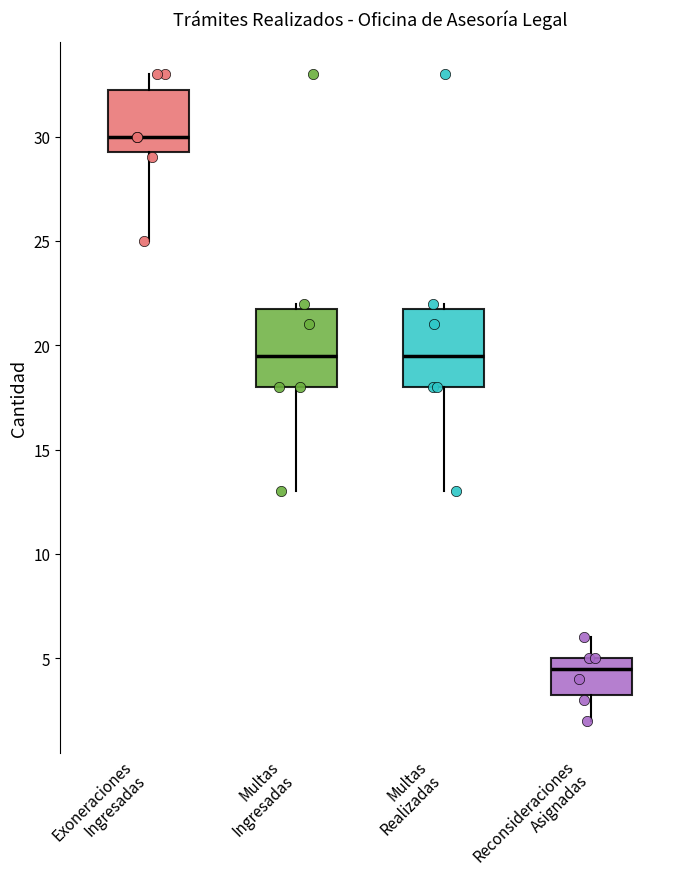

Reading left to right, transcribe this box plot: for each box, give where its median line is, the range the box spans, and where its two whiskers end, as read against the y-axis. The values are not printed on the chart, so give them approximately, as read against the axis.

Exoneraciones Ingresadas: median 30.0, box 29.5 to 32.5, whiskers 25.0 to 33.0
Multas Ingresadas: median 19.5, box 18.0 to 22.0, whiskers 13.0 to 22.0 (just above the box's upper edge)
Multas Realizadas: median 19.5, box 18.0 to 22.0, whiskers 13.0 to 22.0 (just above the box's upper edge)
Reconsideraciones Asignadas: median 4.5, box 3.5 to 5.0, whiskers 2.0 to 6.0